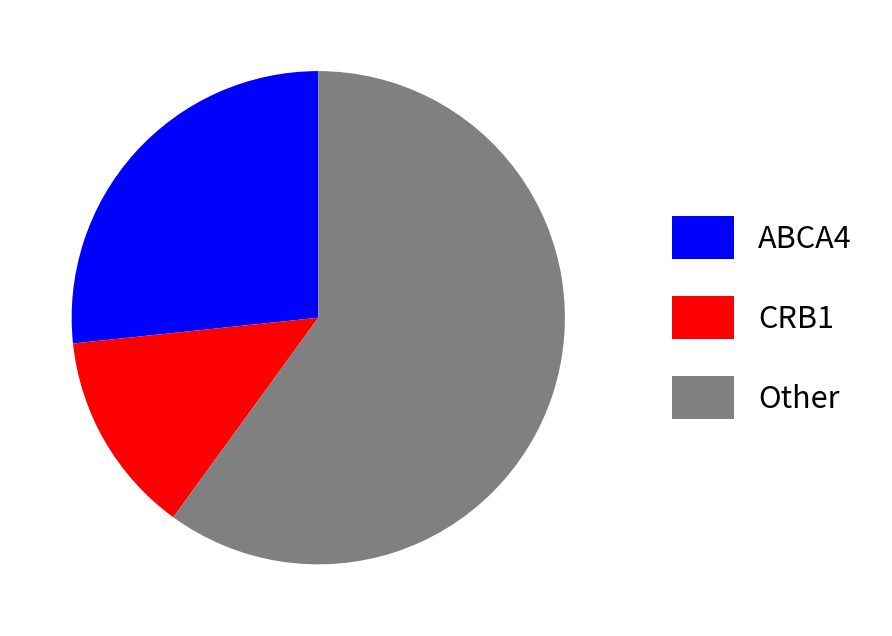

Do Other and ABCA4 together represent more than half of the pie?

Yes